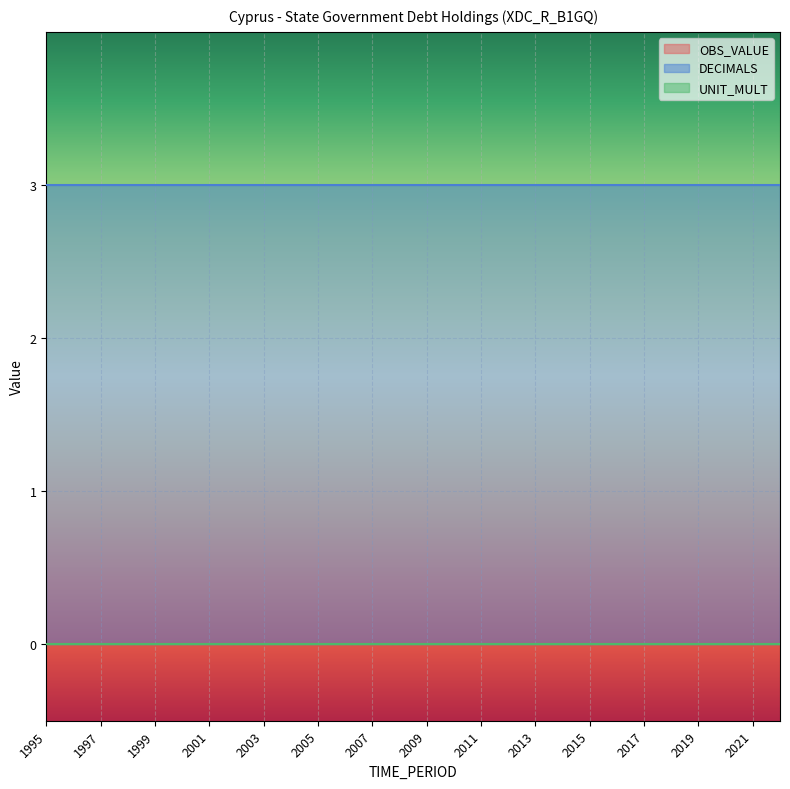

True or false: UNIT_MULT has a value of 0 at 2006.

True